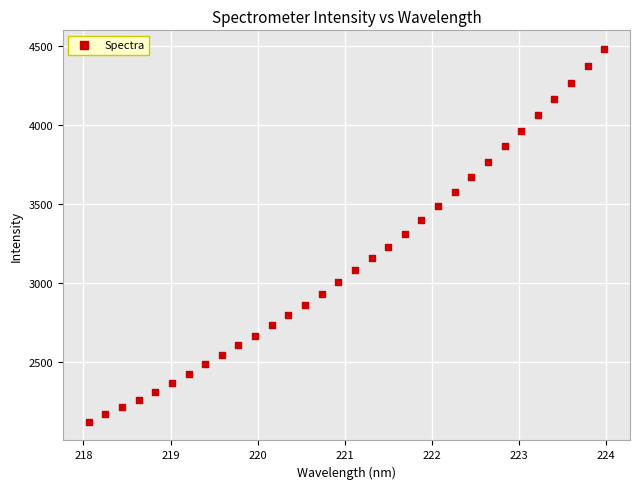

What is the range of Y values (max minus min)?

2360.6